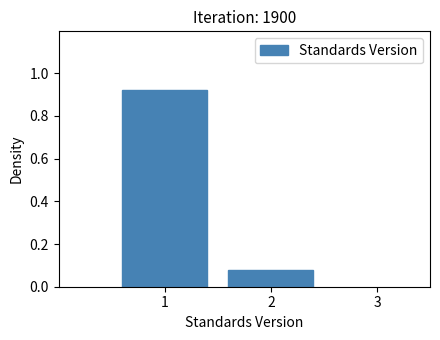

Is it true that the value at 1 is 1.4?

False